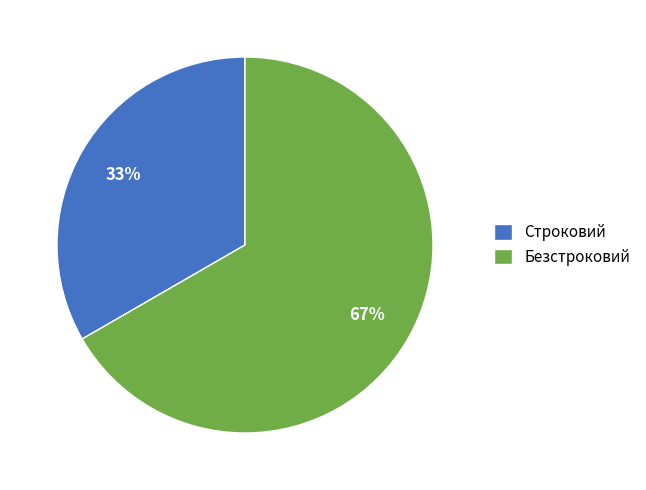

Does any single category account for the majority?

Yes